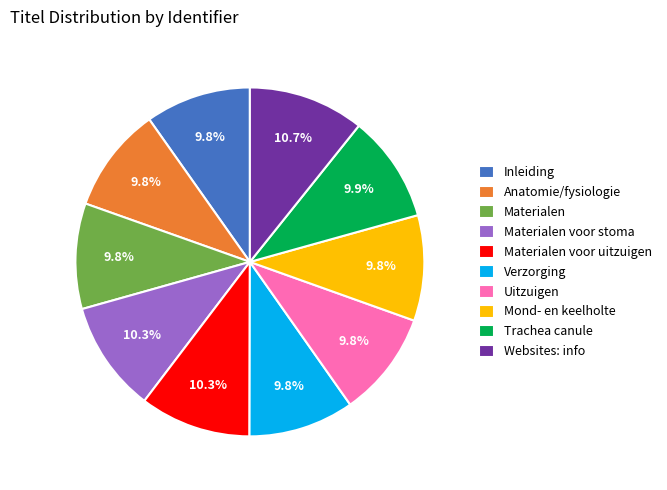

To the nearest percent, what is the combined percentage of Mond- en keelholte and Anatomie/fysiologie?

20%